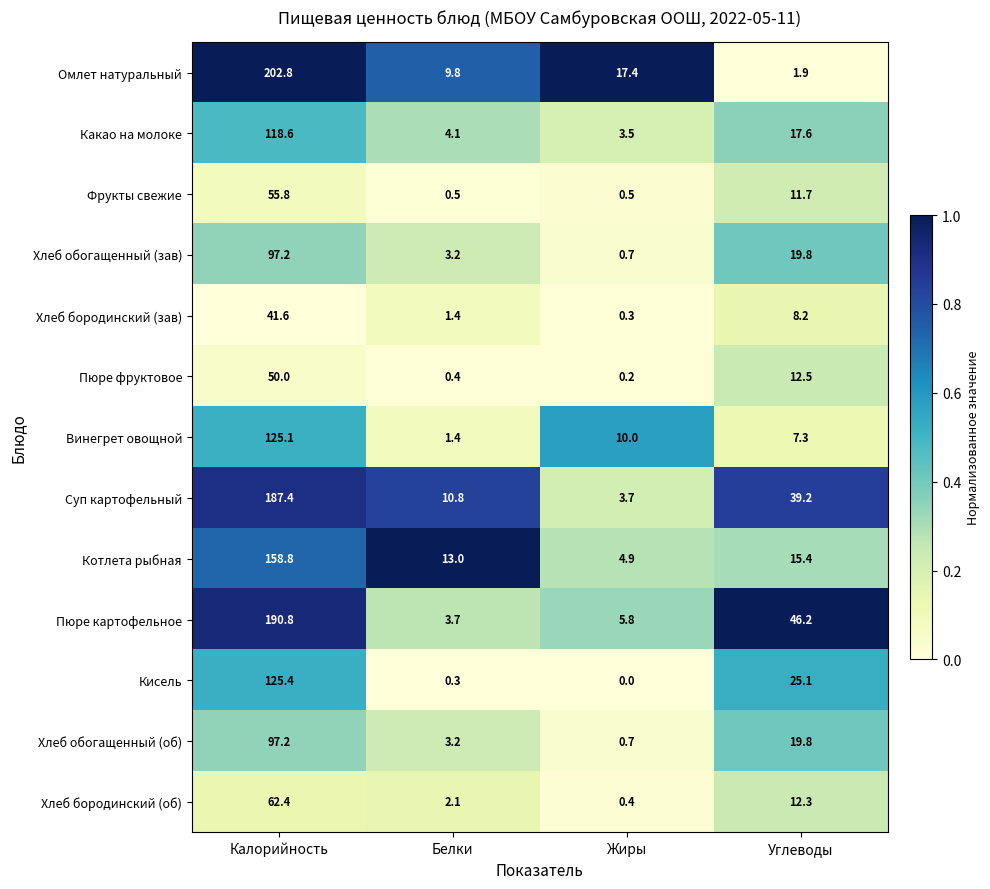

List the labels in order of Котлета рыбная value, smallest first.

Жиры, Белки, Углеводы, Калорийность